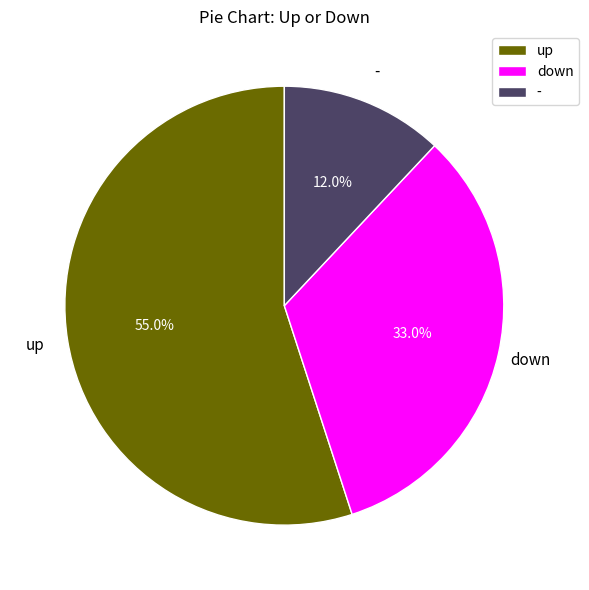

Combined, do down and up account for over 50%?

Yes